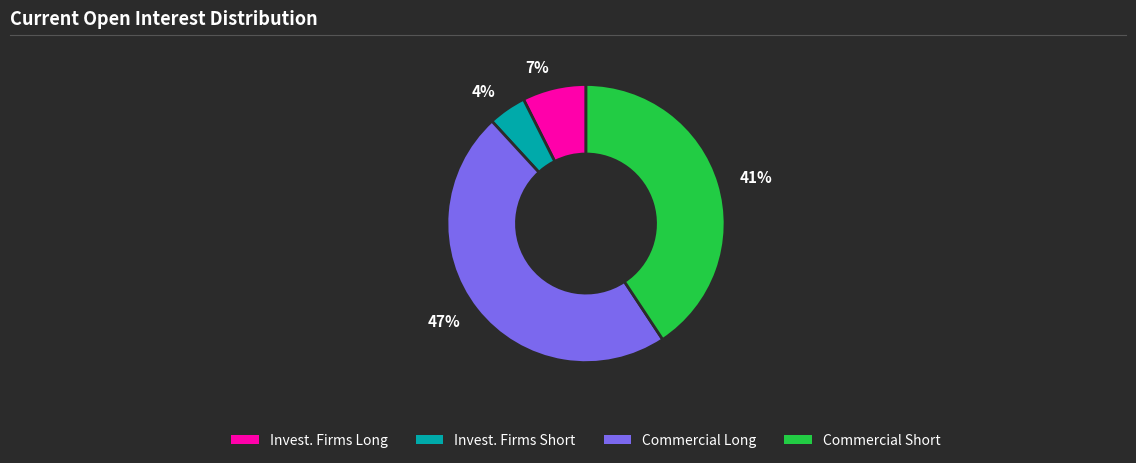

Is the sum of 41% and 7% greater than half?

No